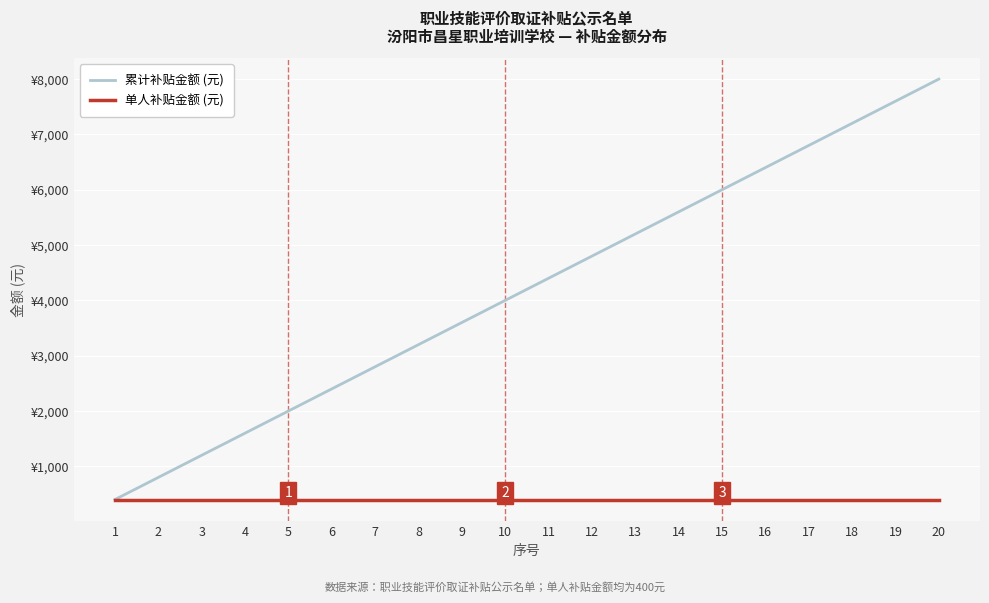

List the series in order of their peak value, highest first.

累计补贴金额 (元), 单人补贴金额 (元)